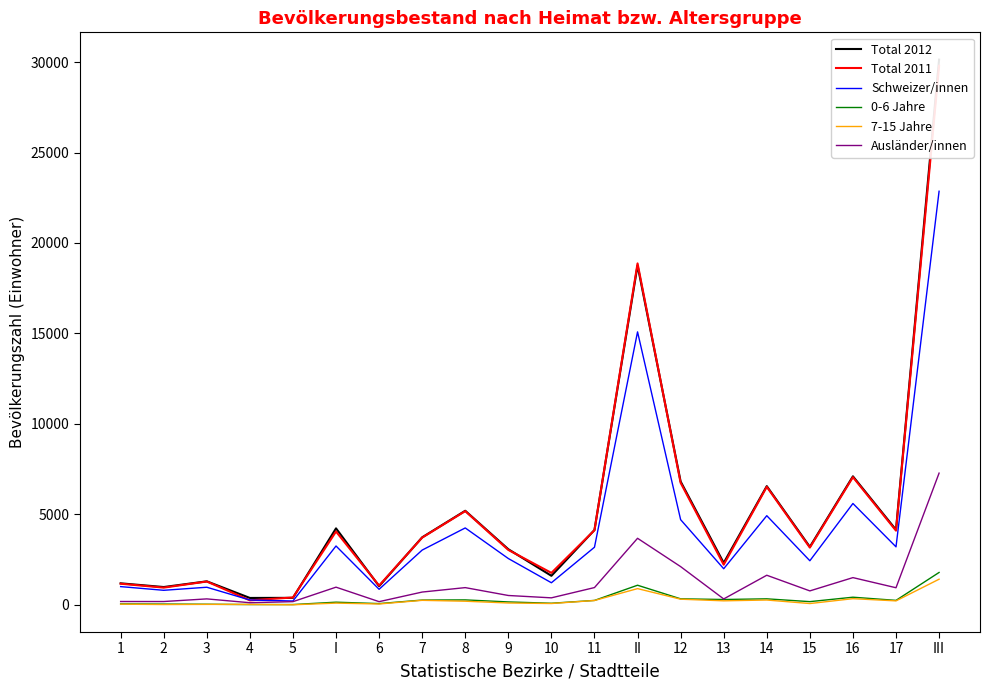

True or false: 0-6 Jahre has a value of 13 at 4.

True